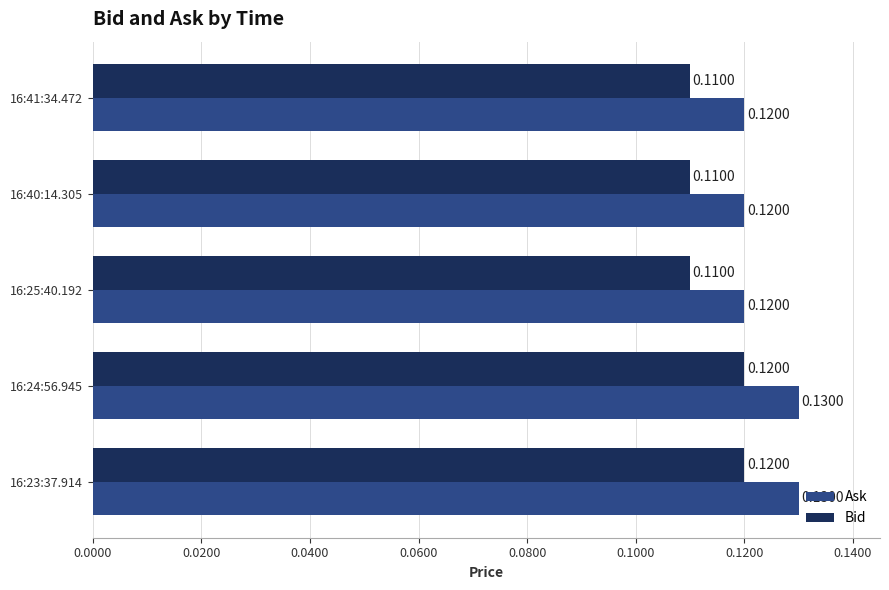

What is the sum of all Bid values?

0.6